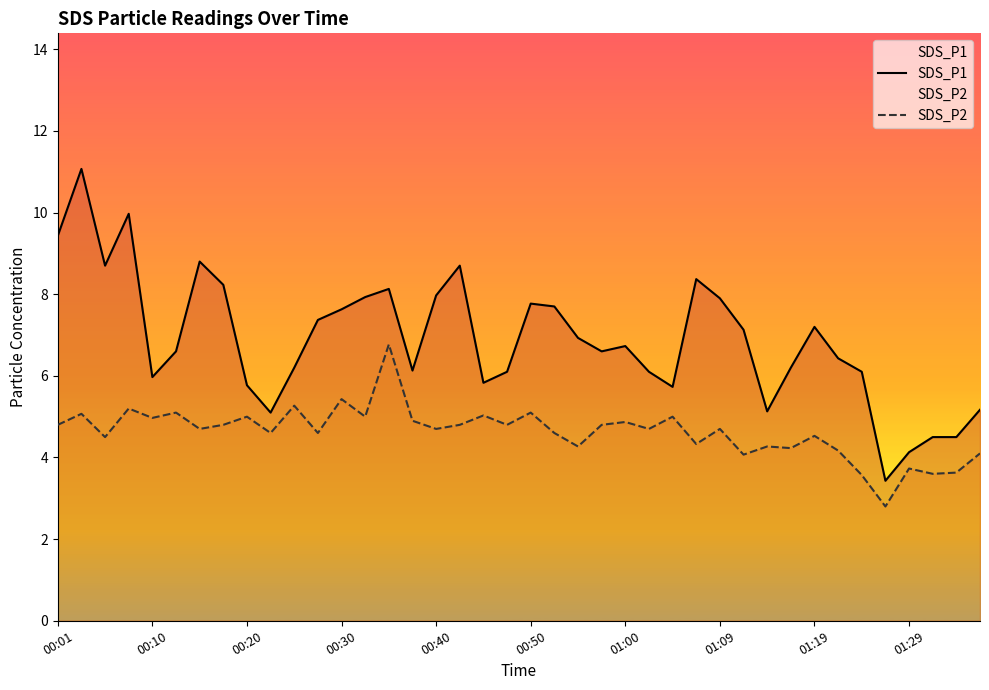

Rank the series by their average value, from highest to lowest.

SDS_P1, SDS_P2